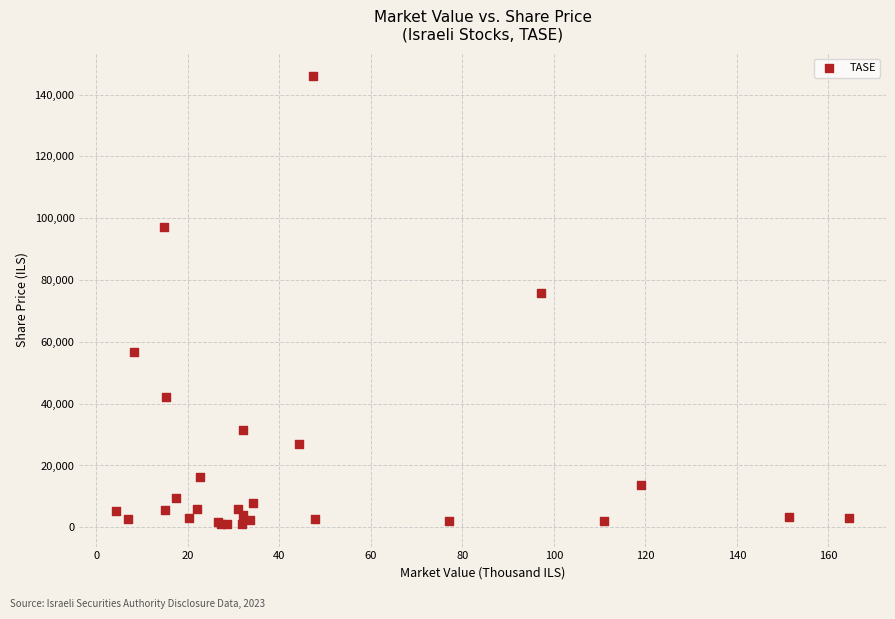

What Y value in the scatter plot is closest to 73561?

75810